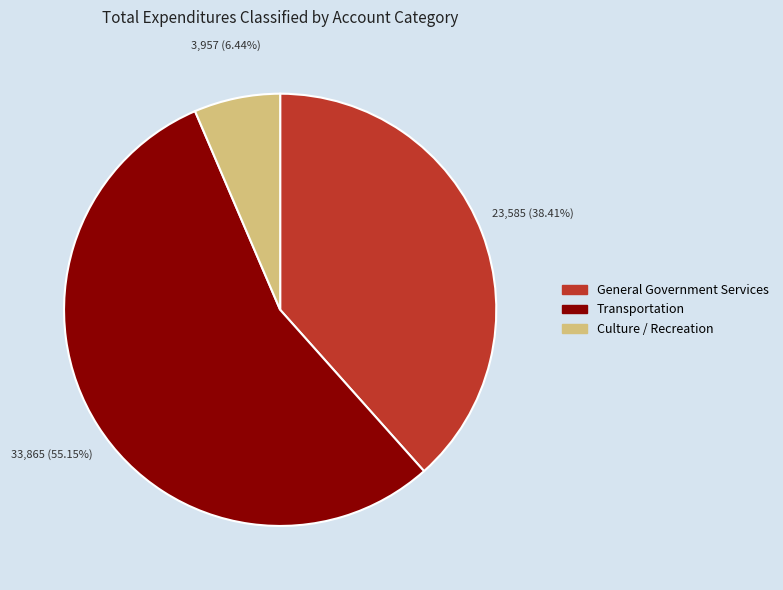

Approximately how many times larger is the value at Transportation compared to Culture / Recreation?

8.6